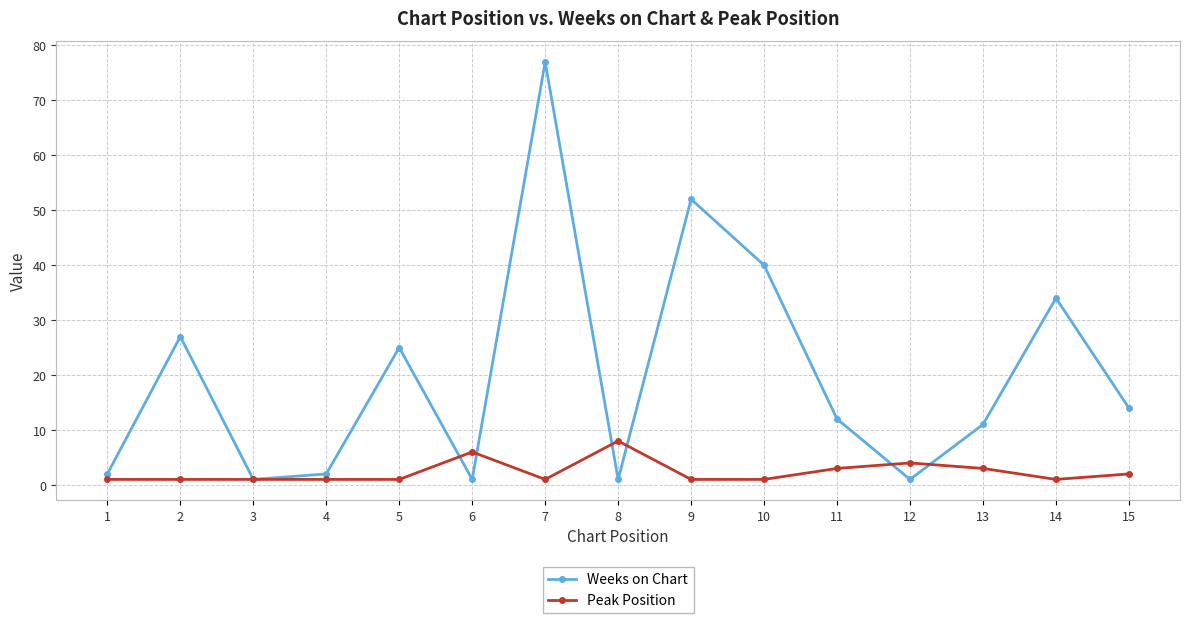

Which series has the largest total across all categories?

Weeks on Chart